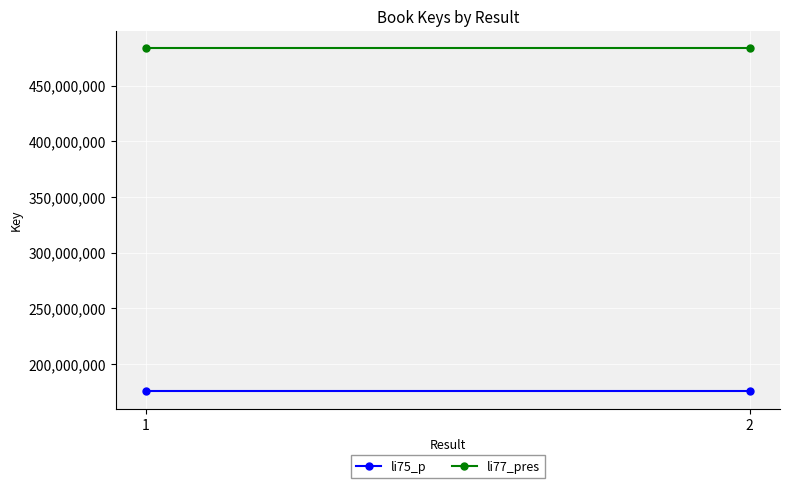

Rank the categories by li75_p value from lowest to highest.

1, 2